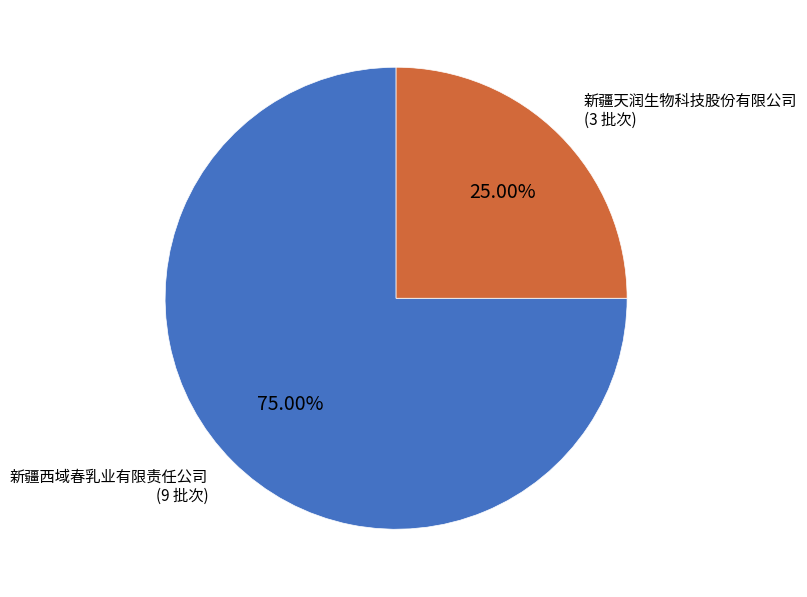

Approximately how many times larger is the value at 新疆天润生物科技股份有限公司 compared to 新疆西域春乳业有限责任公司?

0.3